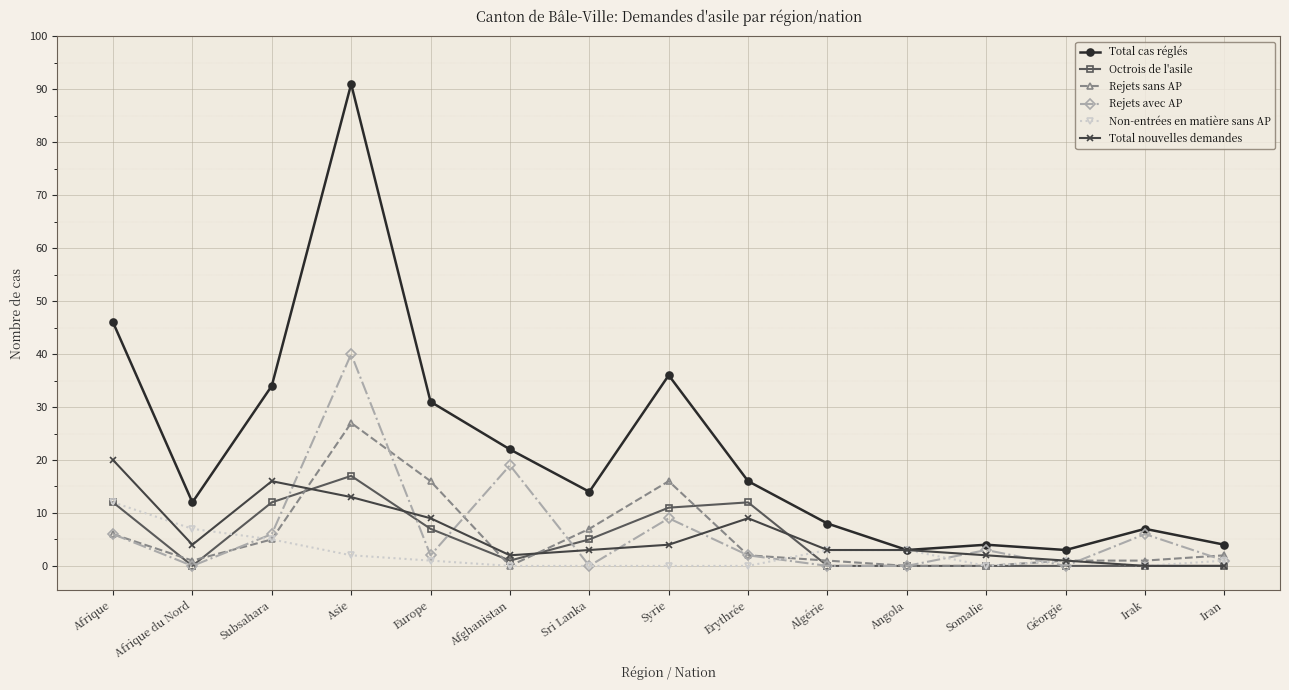

Count the number of categories in the chart.

15